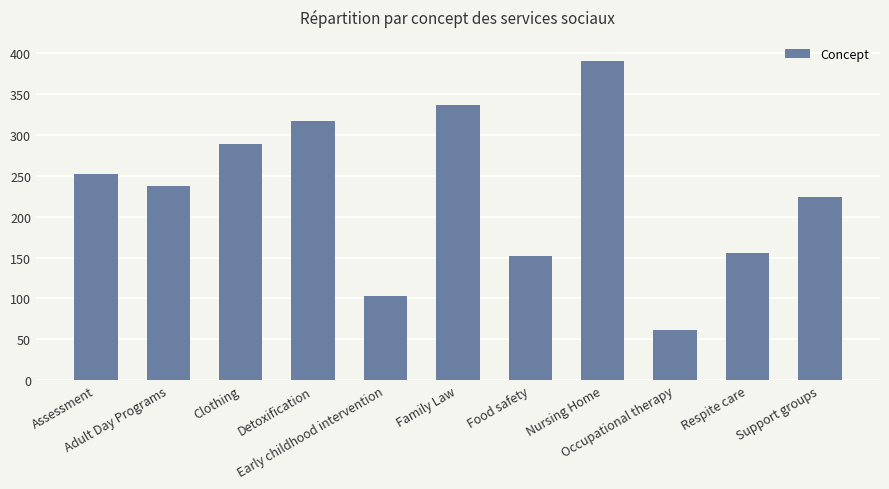

Reading left to right, list all the values displayed in this chart.

Assessment=252	Adult Day Programs=238	Clothing=289	Detoxification=317	Early childhood intervention=103	Family Law=337	Food safety=152	Nursing Home=391	Occupational therapy=61	Respite care=156	Support groups=224